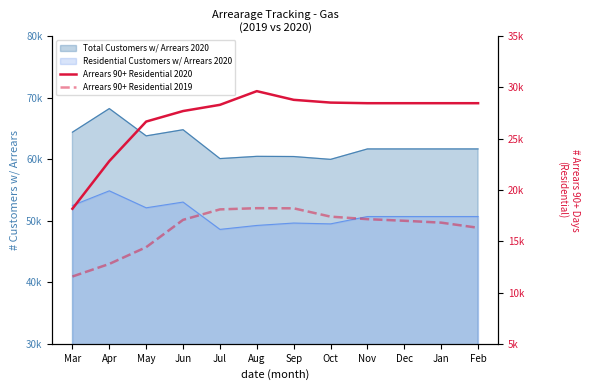

What position from the right is Sep?

6